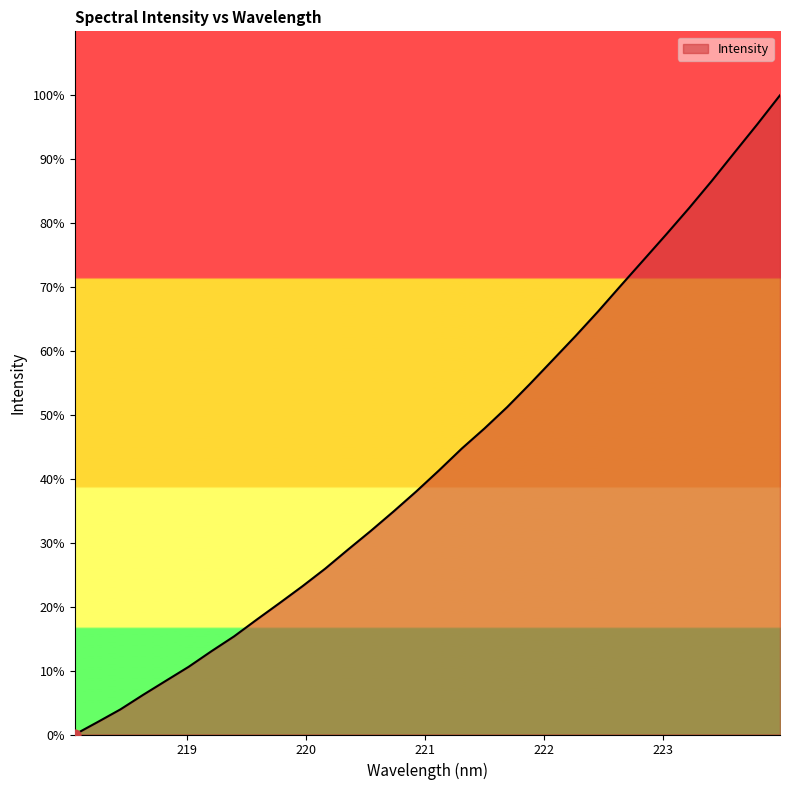

What is the greatest value displayed?

100.0